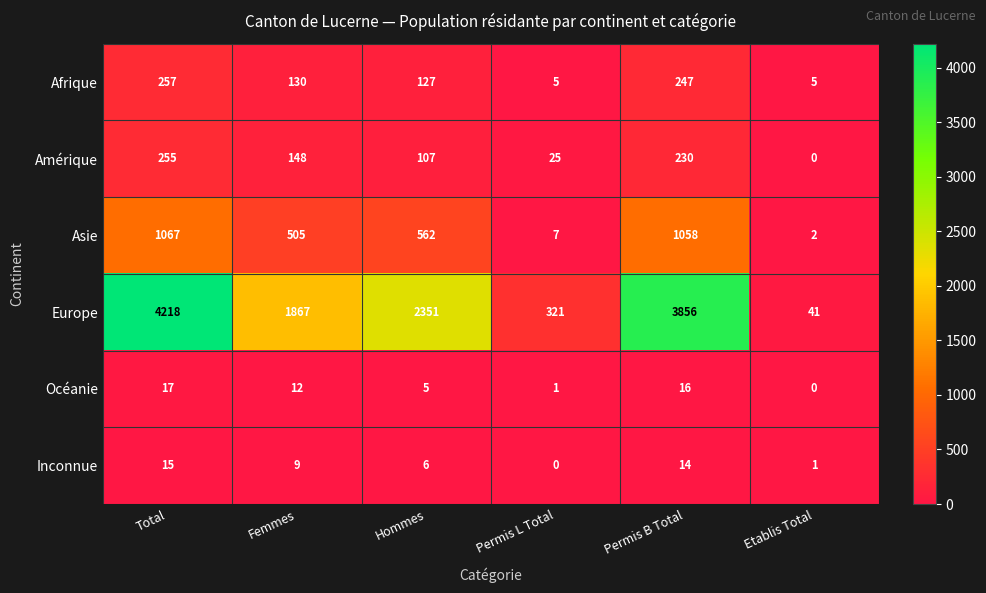

Read the Inconnue value at Hommes, to the nearest 5.

5